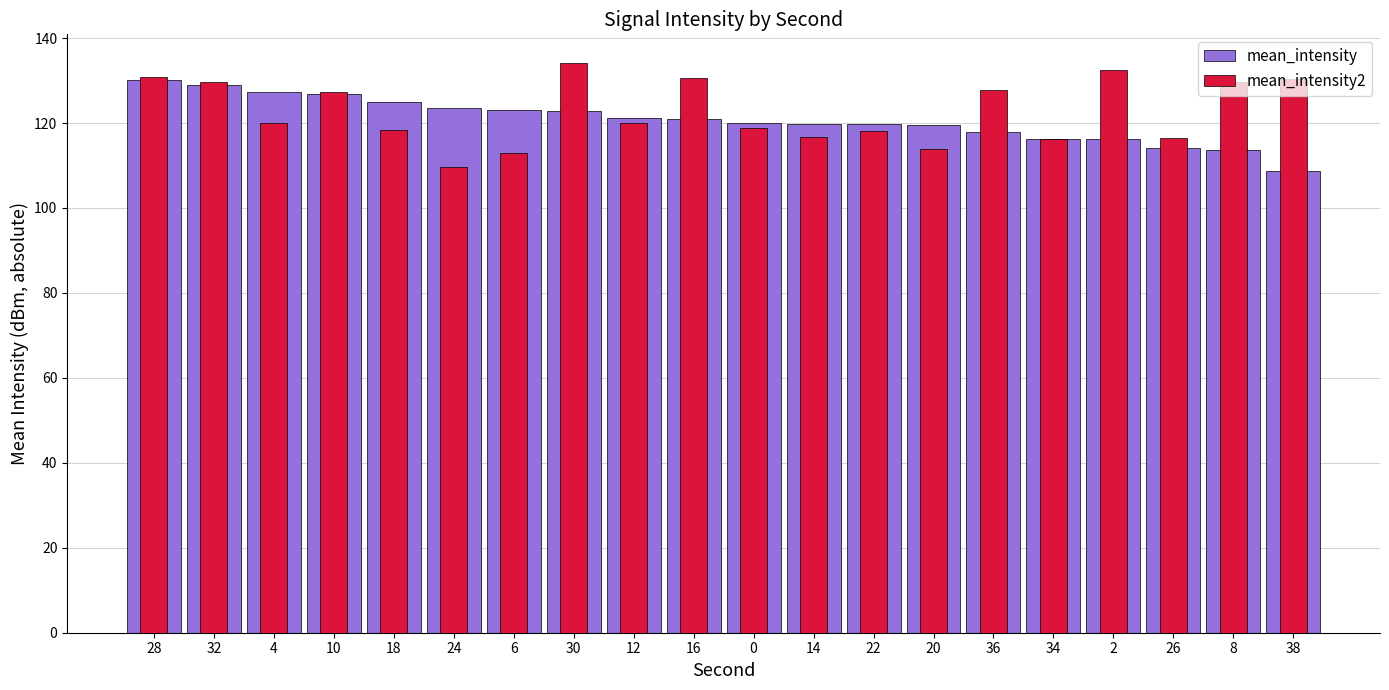

Reading right to left, transcribe all the data shown in this chart.

mean_intensity: 108.7	113.6	114.2	116.2	116.3	117.8	119.6	119.8	119.8	119.9	120.9	121.1	122.9	123.2	123.5	124.8	126.8	127.4	128.9	130.1
mean_intensity2: 130.4	129.7	116.6	132.5	116.3	127.9	114.0	118.0	116.7	118.9	130.7	120.0	134.2	112.9	109.7	118.3	127.4	120.1	129.7	130.8